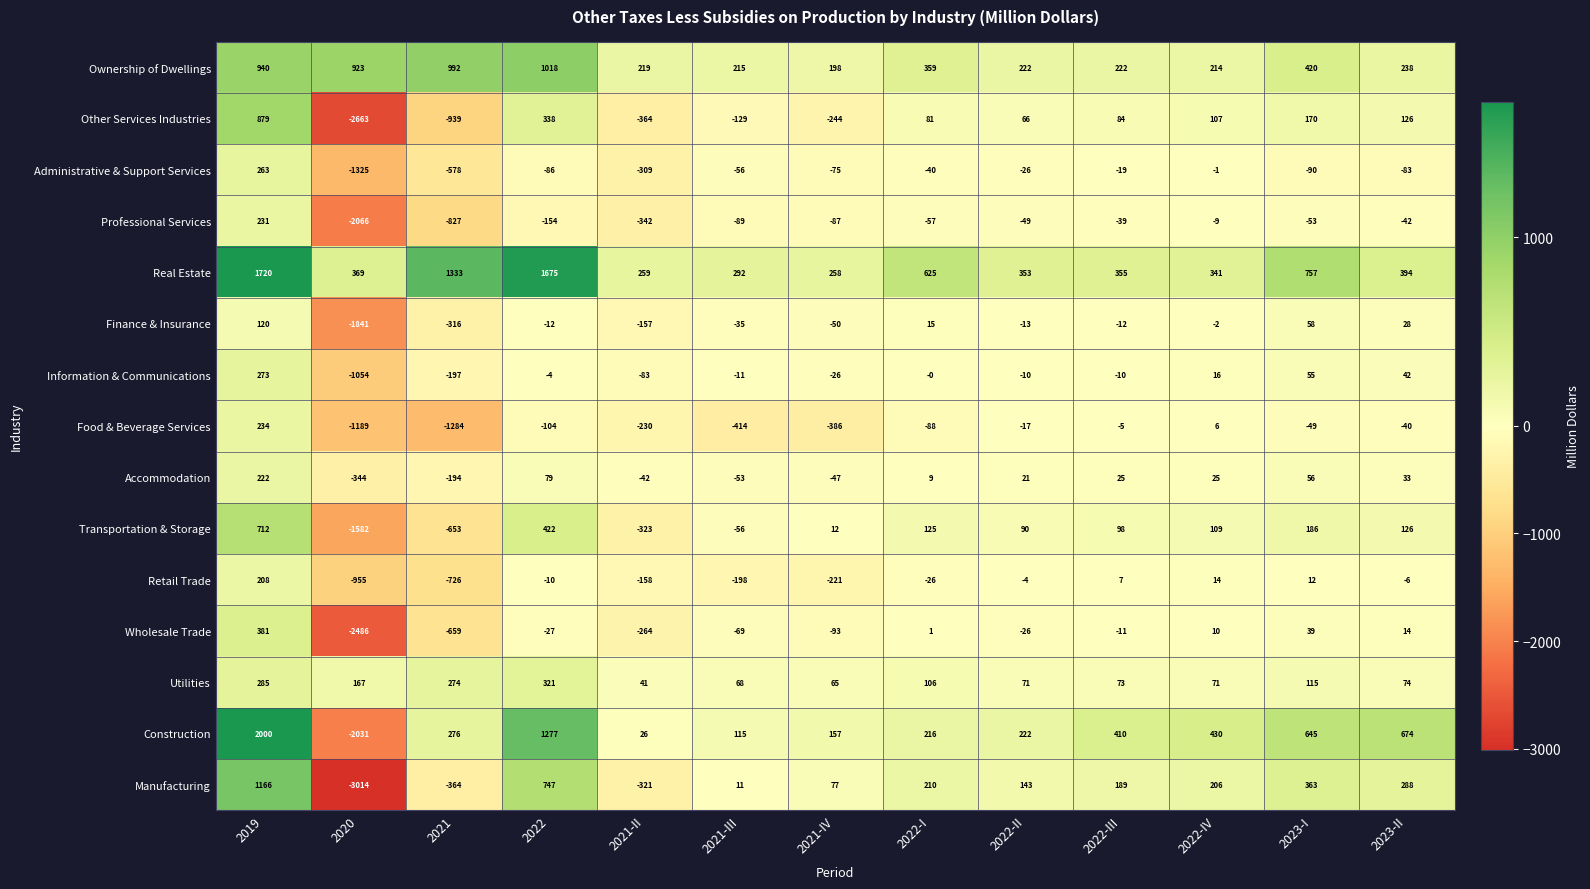

What is the smallest value displayed?

-3014